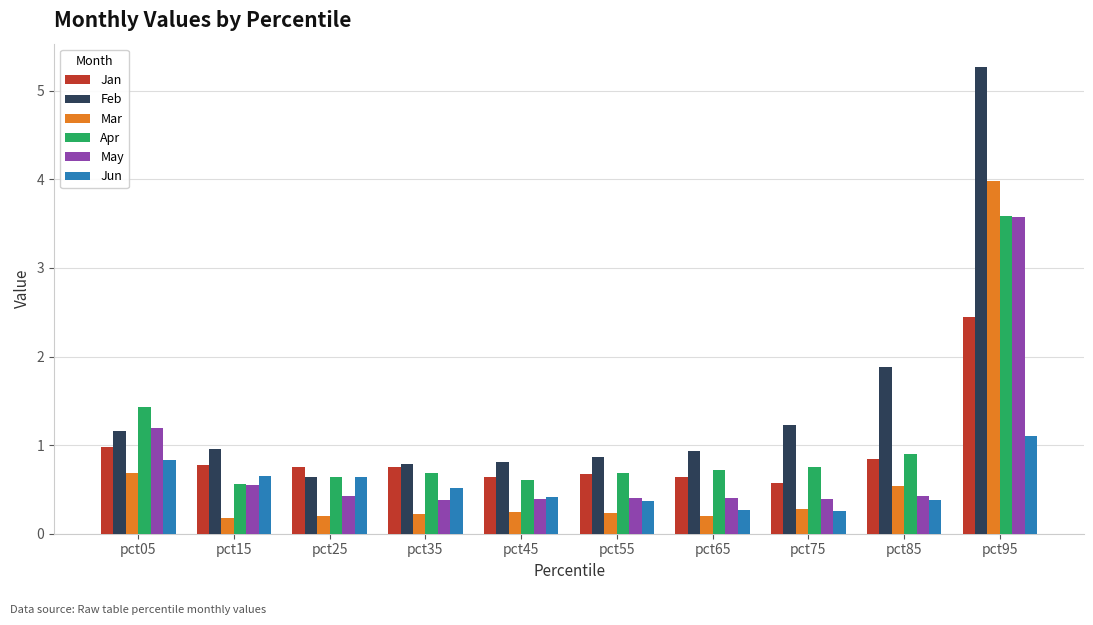

Reading left to right, what are all the values shown in this chart?

Jan: pct05=1.0	pct15=0.8	pct25=0.8	pct35=0.8	pct45=0.6	pct55=0.7	pct65=0.6	pct75=0.6	pct85=0.8	pct95=2.4
Feb: pct05=1.2	pct15=1.0	pct25=0.6	pct35=0.8	pct45=0.8	pct55=0.9	pct65=0.9	pct75=1.2	pct85=1.9	pct95=5.3
Mar: pct05=0.7	pct15=0.2	pct25=0.2	pct35=0.2	pct45=0.2	pct55=0.2	pct65=0.2	pct75=0.3	pct85=0.5	pct95=4.0
Apr: pct05=1.4	pct15=0.6	pct25=0.6	pct35=0.7	pct45=0.6	pct55=0.7	pct65=0.7	pct75=0.8	pct85=0.9	pct95=3.6
May: pct05=1.2	pct15=0.5	pct25=0.4	pct35=0.4	pct45=0.4	pct55=0.4	pct65=0.4	pct75=0.4	pct85=0.4	pct95=3.6
Jun: pct05=0.8	pct15=0.6	pct25=0.6	pct35=0.5	pct45=0.4	pct55=0.4	pct65=0.3	pct75=0.3	pct85=0.4	pct95=1.1